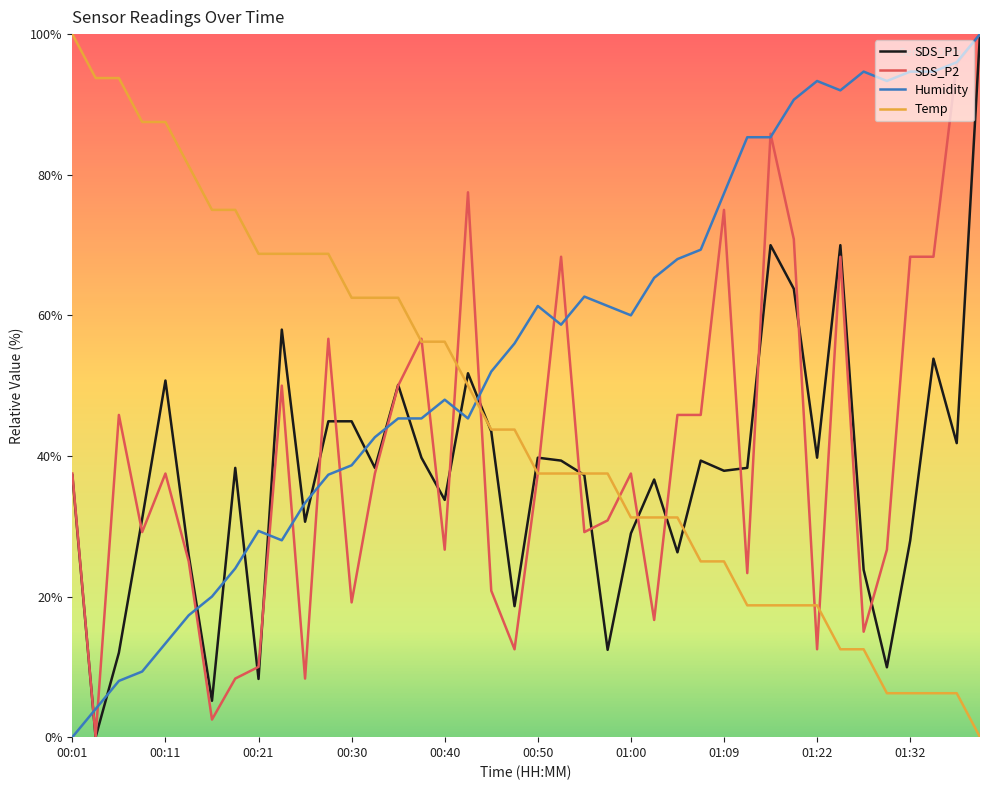

Which series has the largest total across all categories?

Humidity